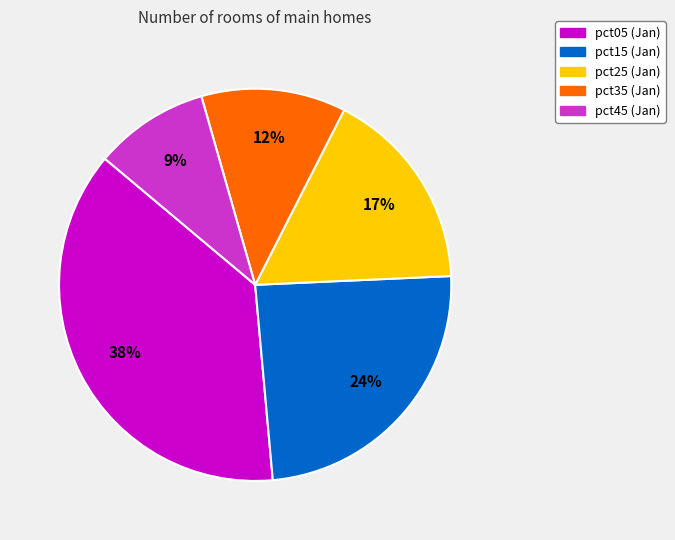

How many segments does this pie chart have?

5